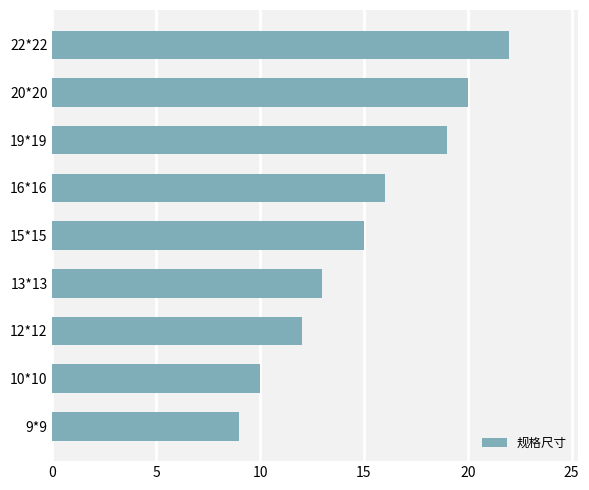

Count the number of data series in this chart.

1